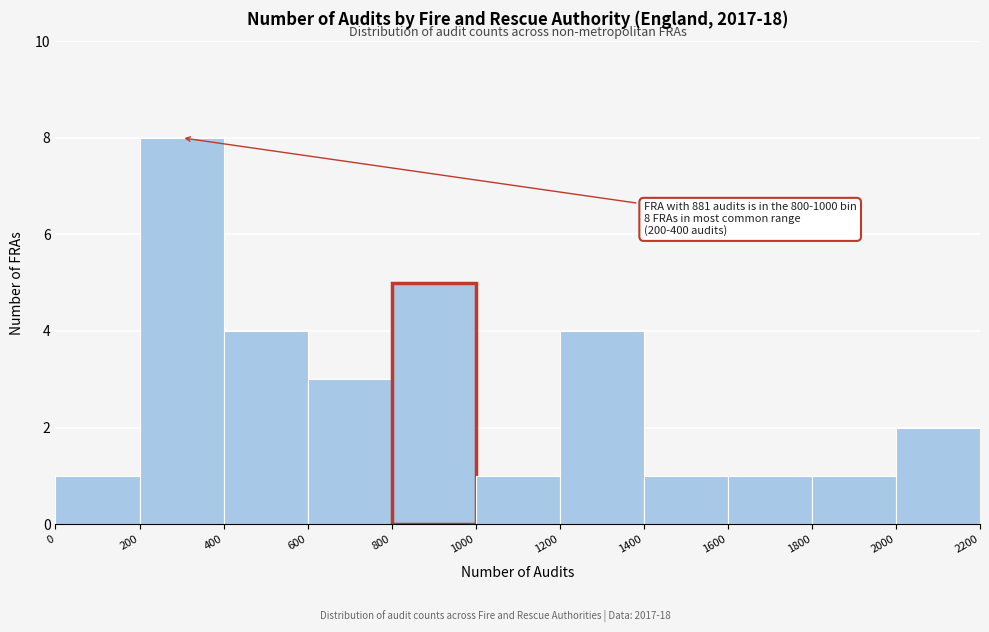

Over which range of the x-axis is the bar tallest?

200 to 400